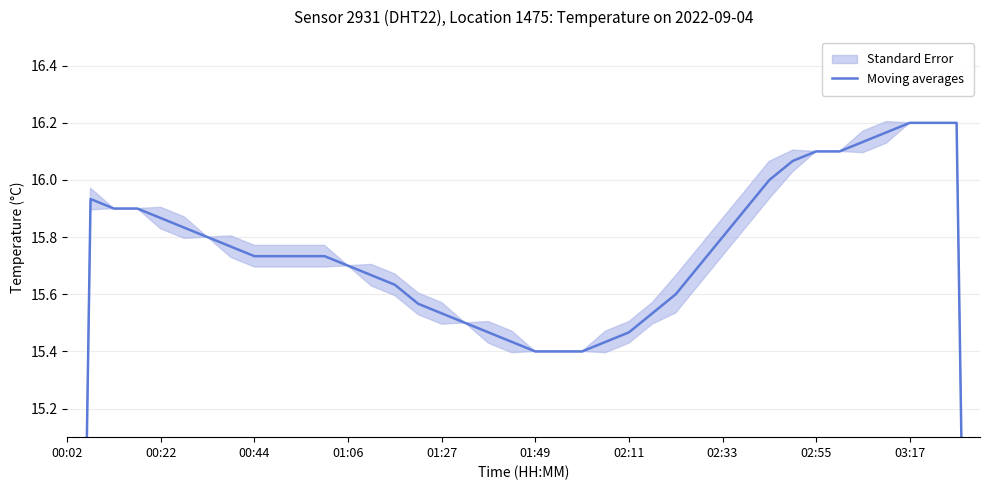

The chart shows a value of 4.5 at 15. True or false?

False